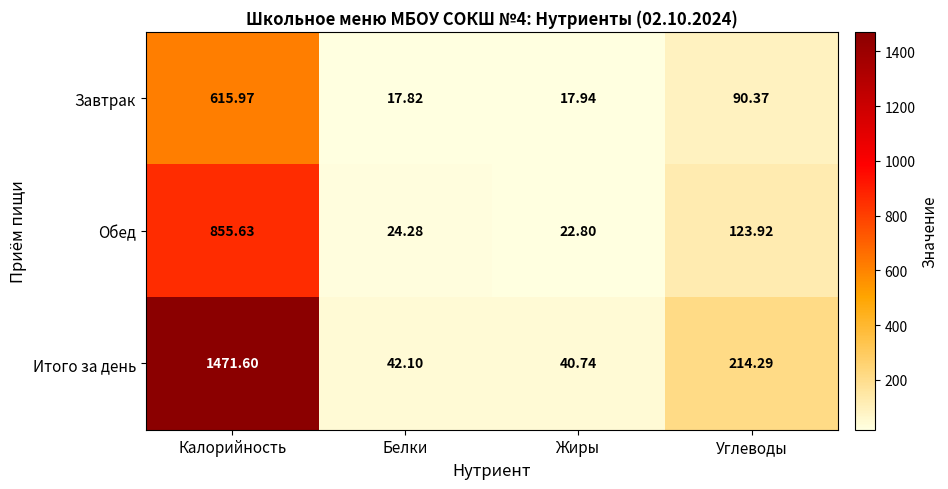

Rank the series at Жиры from highest to lowest value.

Итого за день, Обед, Завтрак